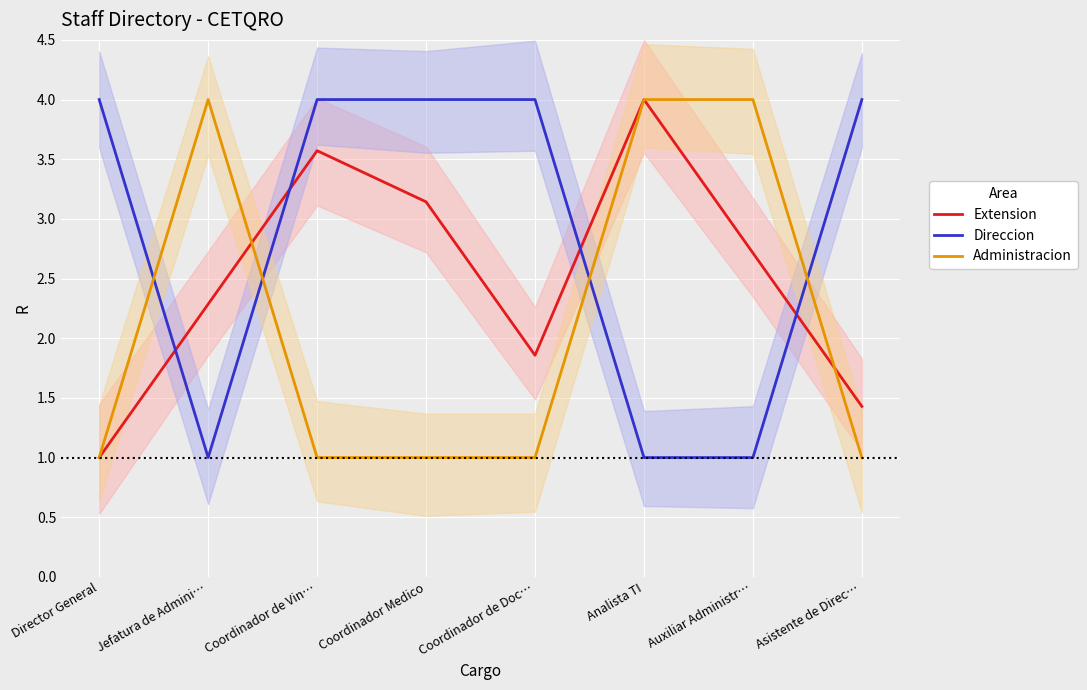

List the series in order of their overall mean, highest first.

Direccion, Extension, Administracion